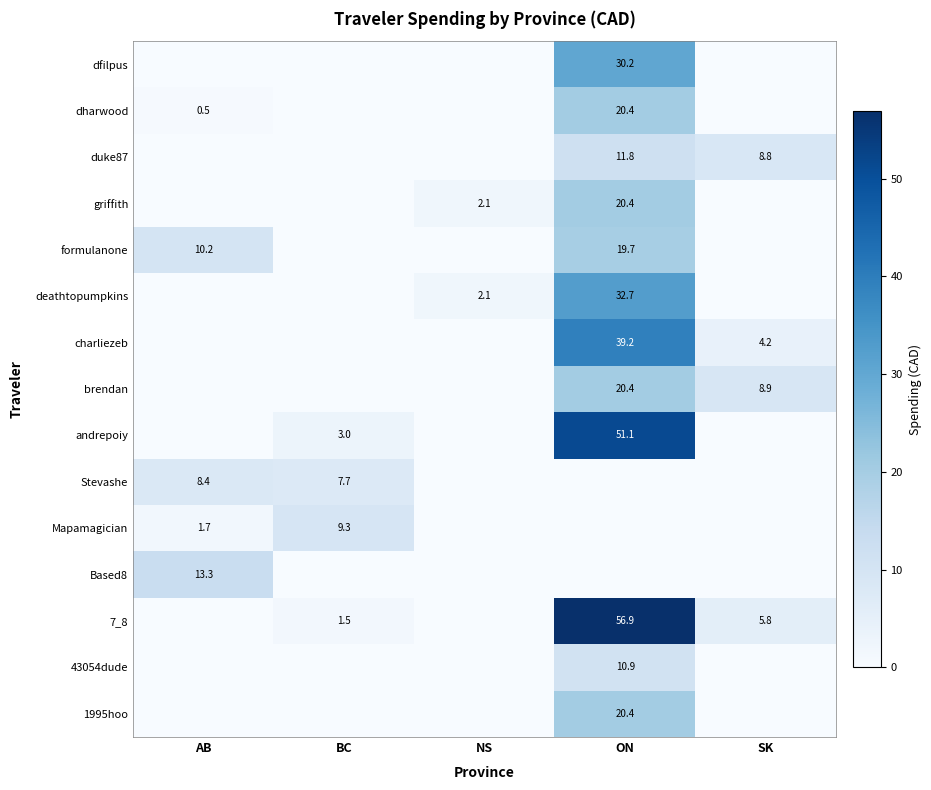

Is the value of Mapamagician at AB greater than the value of griffith at NS?

No